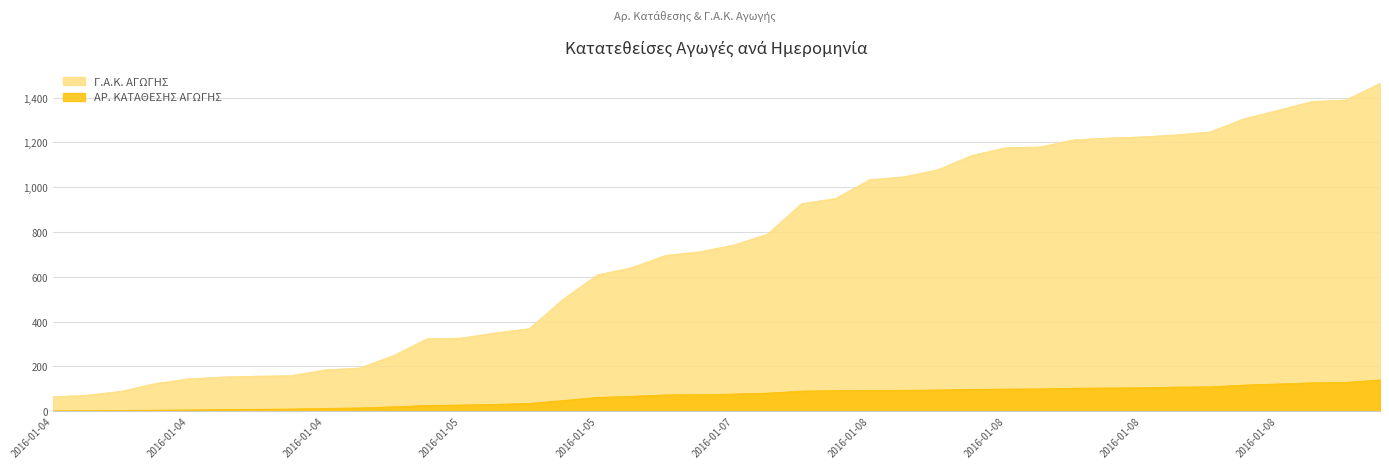

Rank the series at 2016-01-05 from lowest to highest value.

ΑΡ. ΚΑΤΑΘΕΣΗΣ ΑΓΩΓΗΣ, Γ.Α.Κ. ΑΓΩΓΗΣ